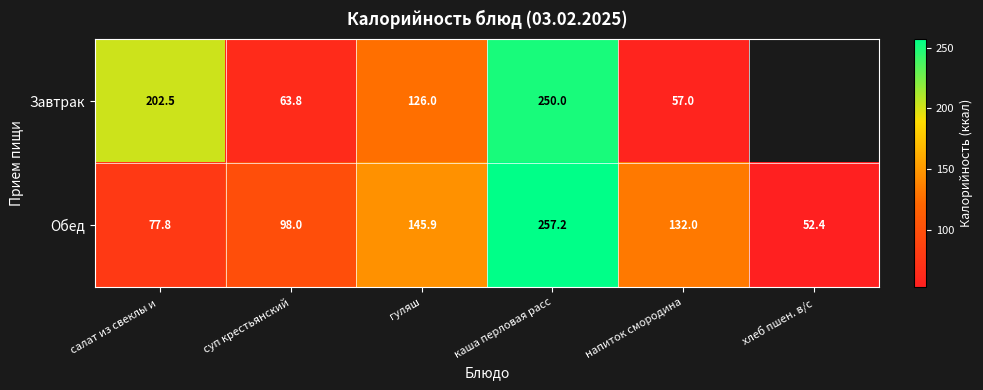

Rank the series at напиток смородина from highest to lowest value.

Обед, Завтрак